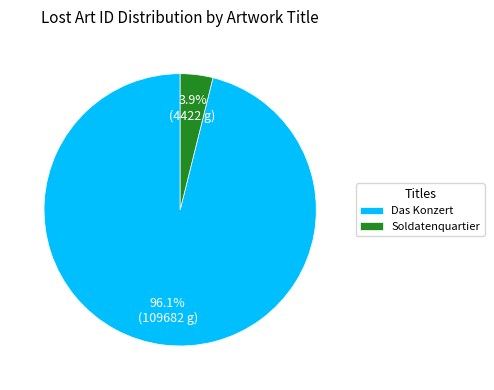

Is there any slice that represents more than half of the pie?

Yes